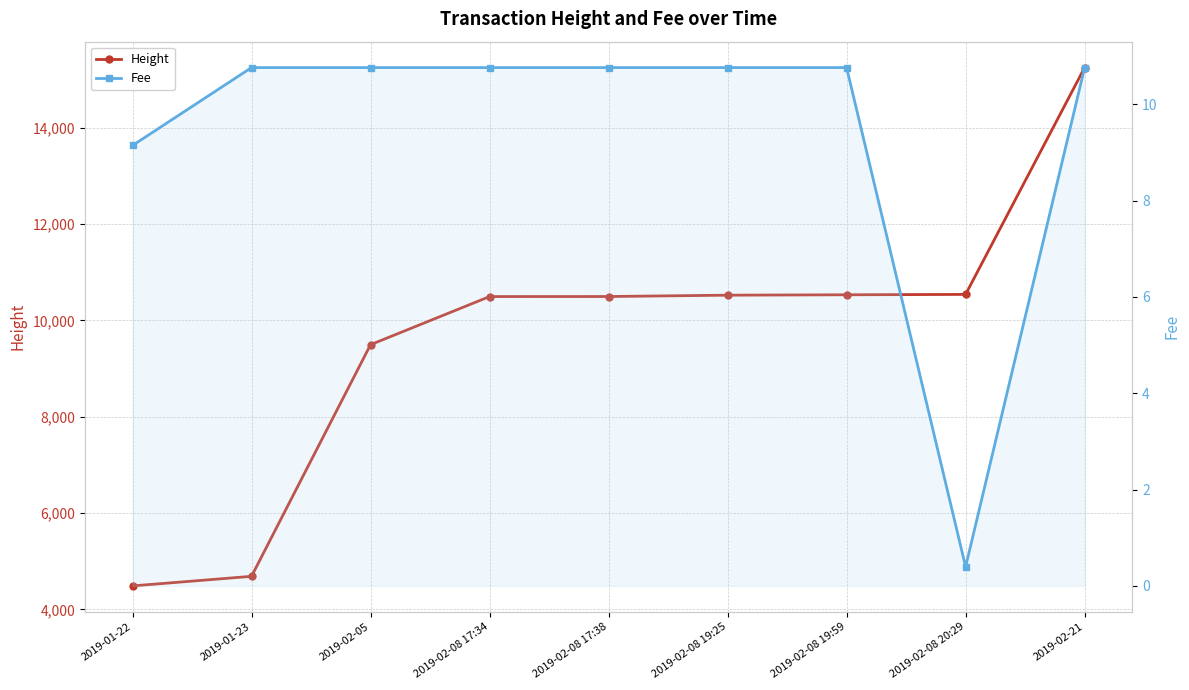

The value of Height at 2019-01-23 is 4687.0. True or false?

True